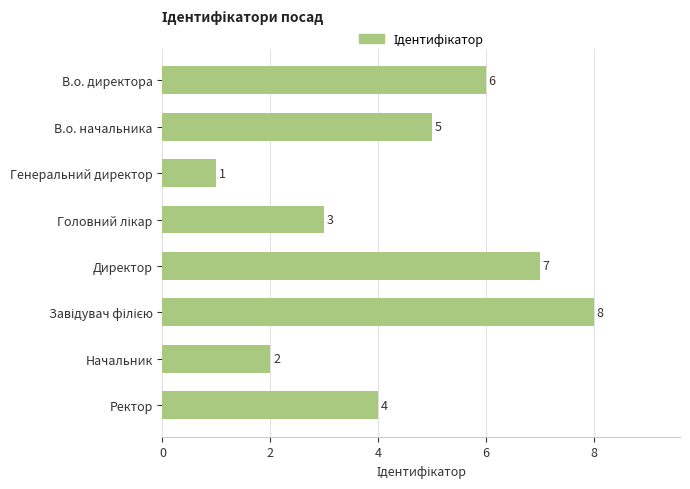

What is the ratio of the value at Начальник to the value at Генеральний директор?

2.0